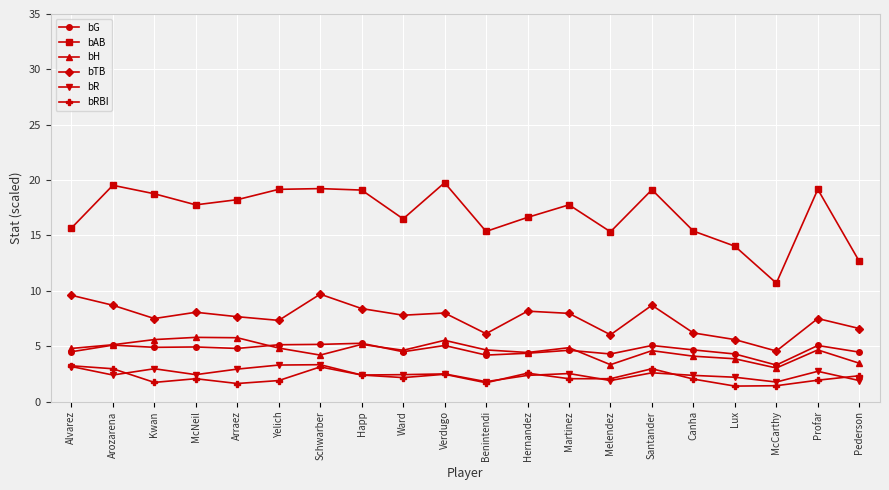

Is the value of bAB at Canha greater than the value of bR at Santander?

Yes